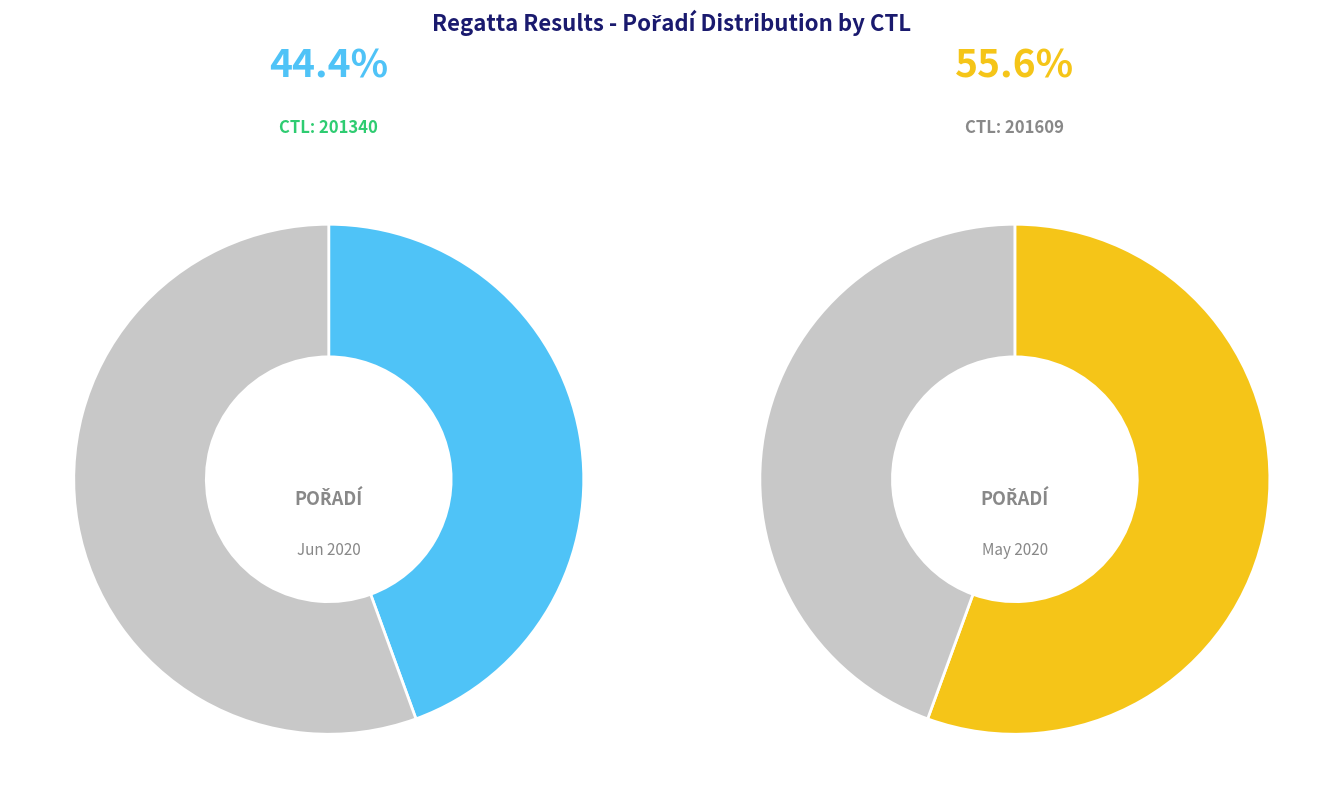

To the nearest percent, what percentage of the pie is 201609?

56%